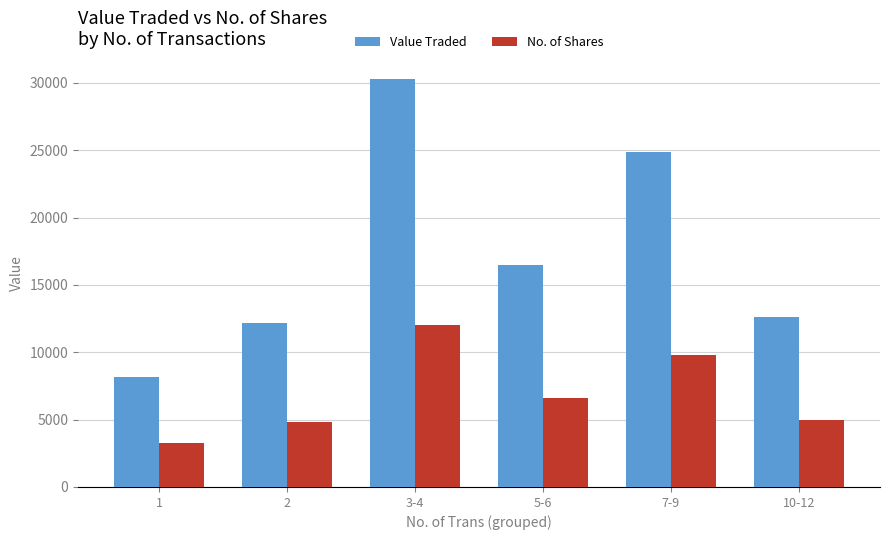

What is the smallest value displayed?

3256